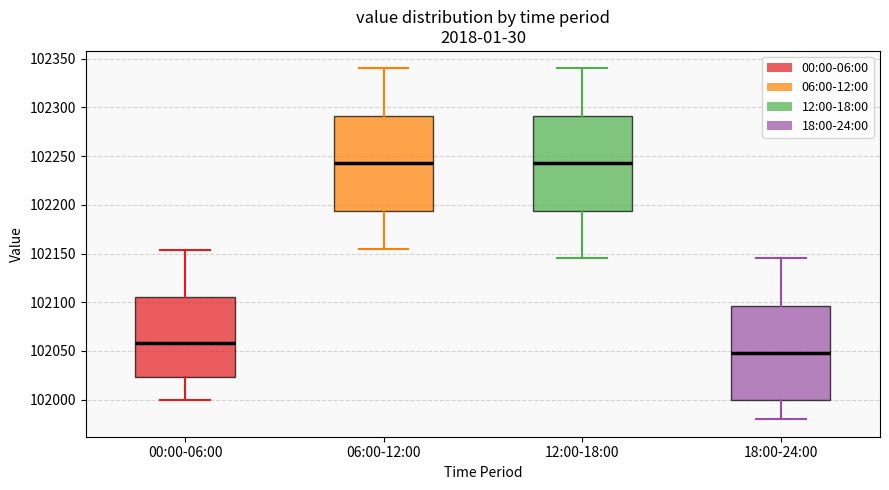

Reading left to right, transcribe this box plot: for each box, give where its median line is, the range the box spans, and where its two whiskers end, as read against the y-axis. The values are not printed on the chart, so give them approximately, as read against the axis.

00:00-06:00: median 102060, box 102025 to 102105, whiskers 102000 to 102155
06:00-12:00: median 102245, box 102195 to 102290, whiskers 102155 to 102340
12:00-18:00: median 102245, box 102195 to 102290, whiskers 102145 to 102340
18:00-24:00: median 102050, box 102000 to 102095, whiskers 101980 to 102145